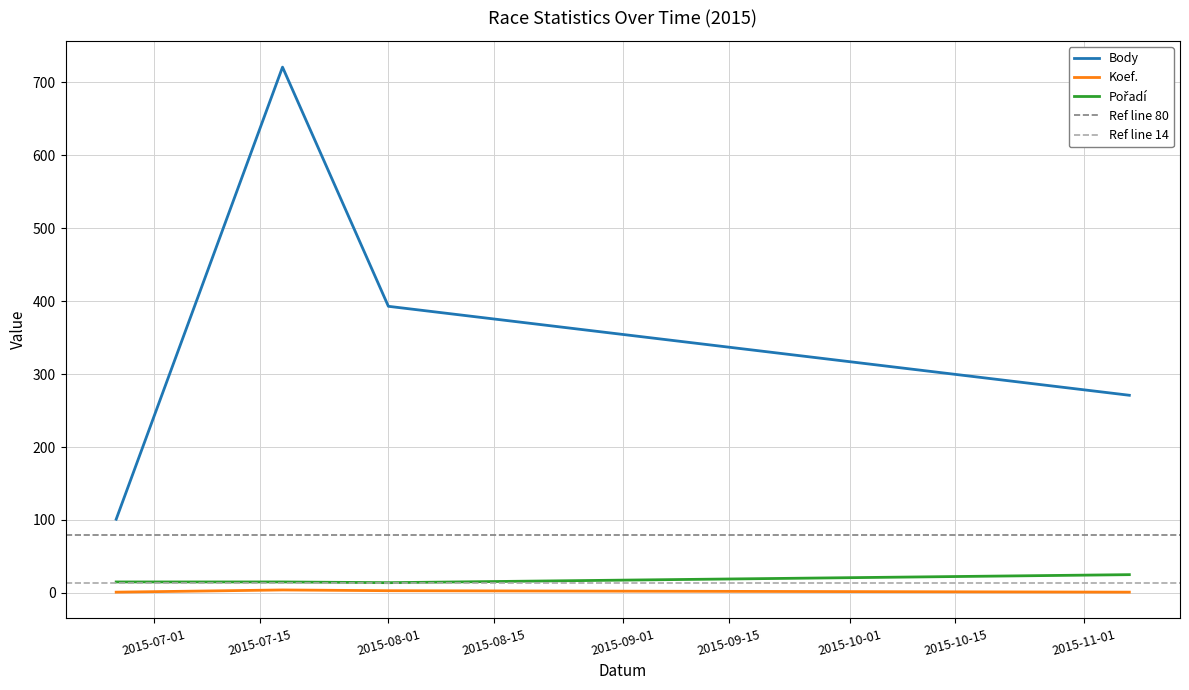

What is the value of the Pořadí point at the 3rd from the left?

14